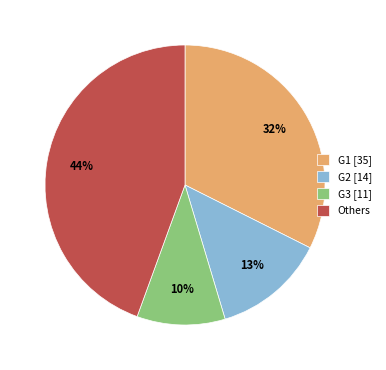

Is the sum of G2 [14] and G3 [11] greater than half?

No